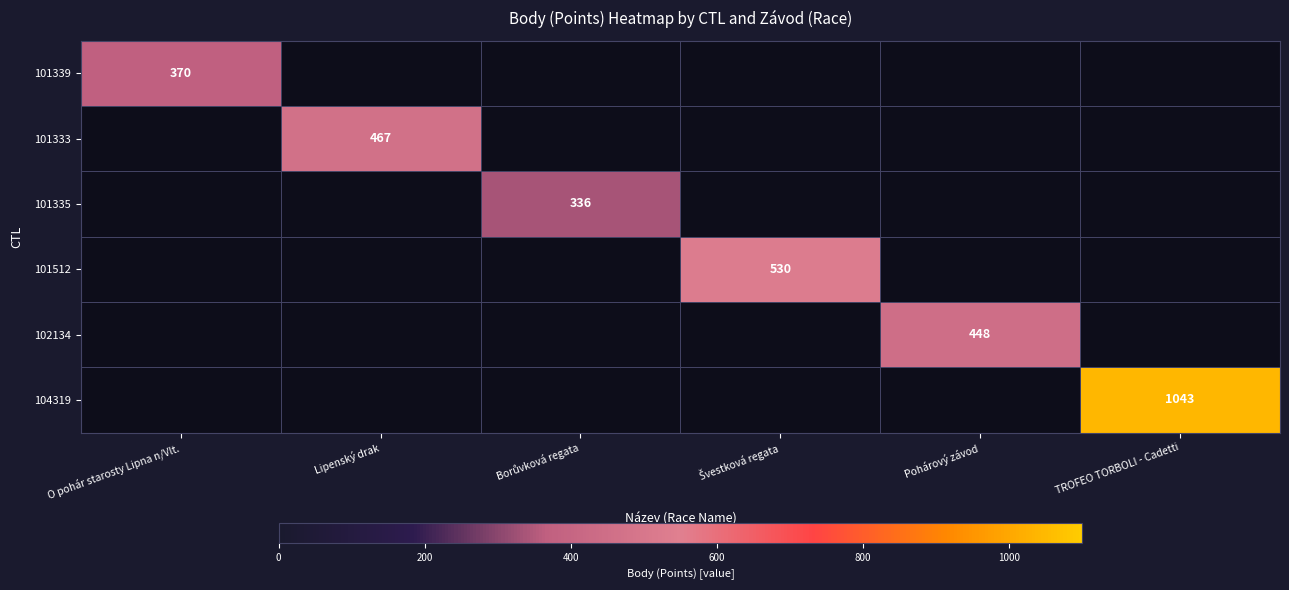

The 102134 series shows 448 at Pohárový závod. True or false?

True